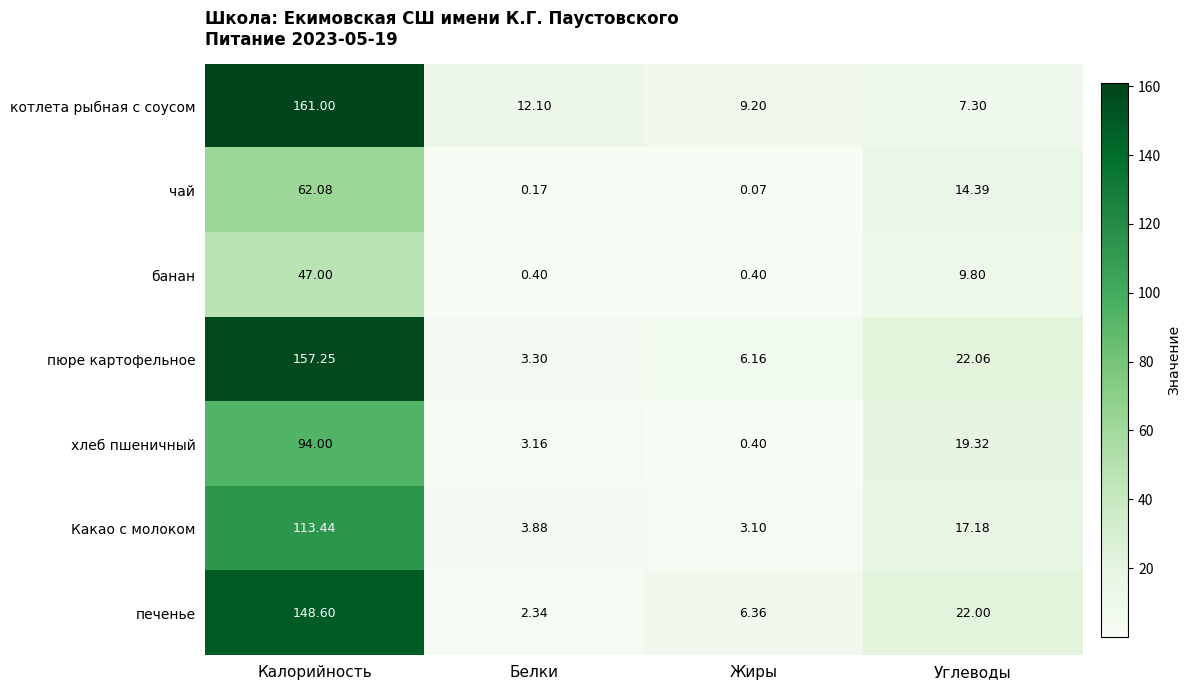

Where is чай nearest to the value 31?

Углеводы